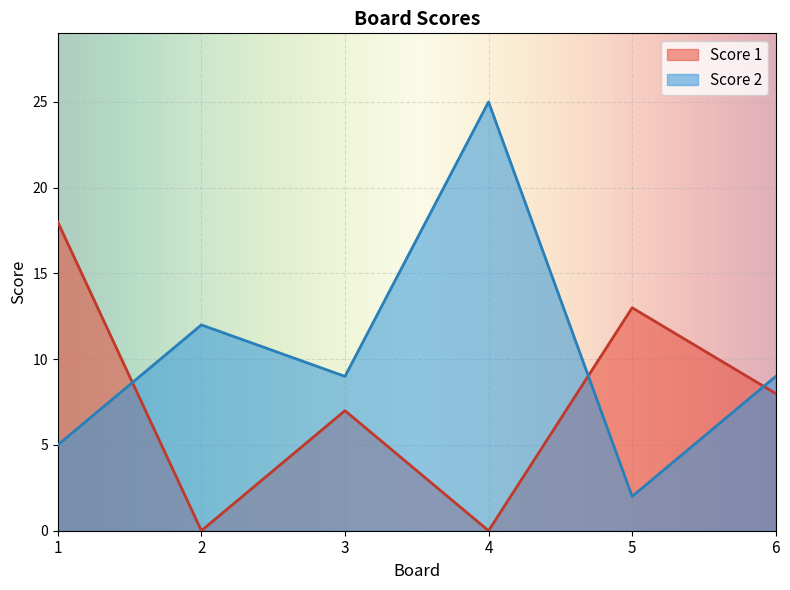

In Score 2, how many points are lower than both neighbors (excluding endpoints)?

2